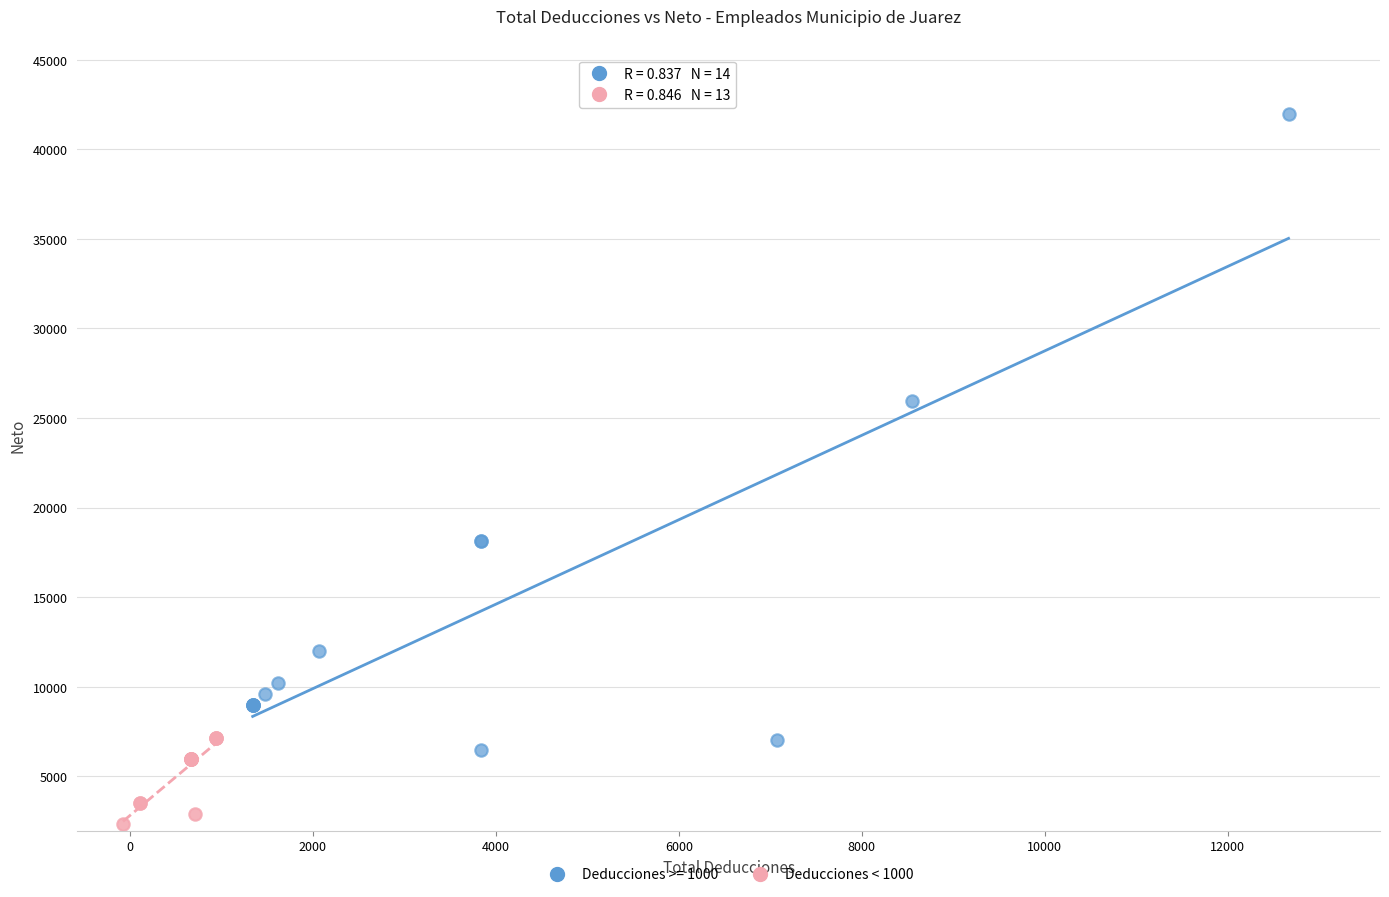

Which series contains the lowest Y value?

Deducciones < 1000